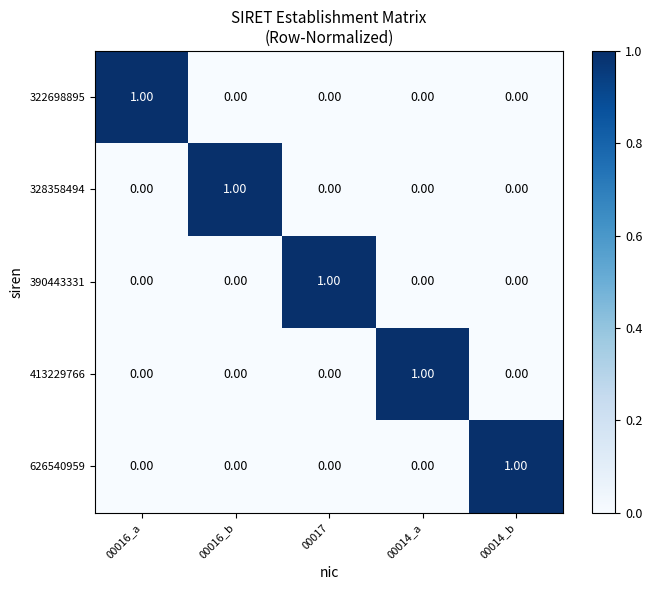

At how many categories does at least one series exceed 0?

5